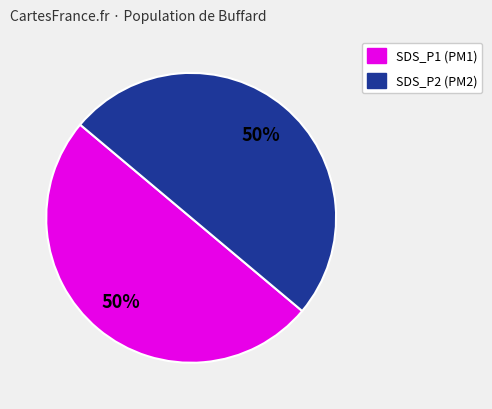

To the nearest percent, what is the average slice percentage?

50%